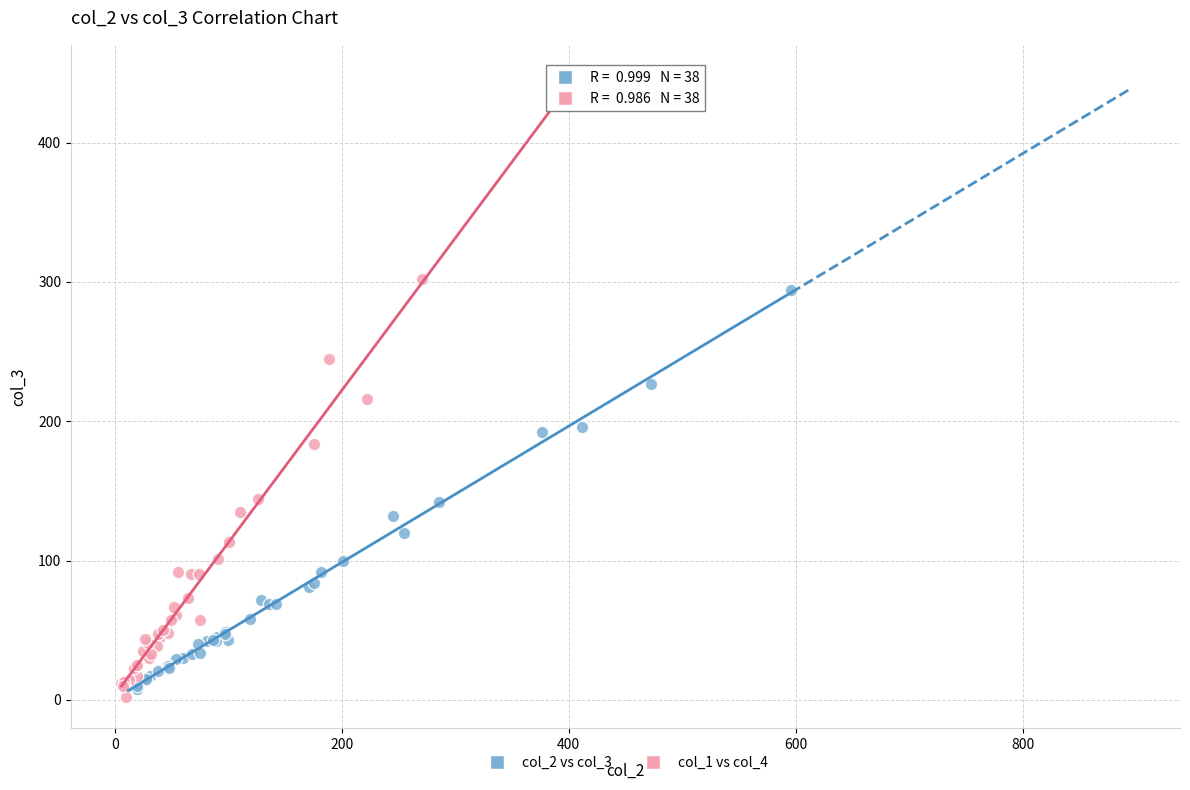

Which series reaches the maximum Y coordinate?

col_1 vs col_4